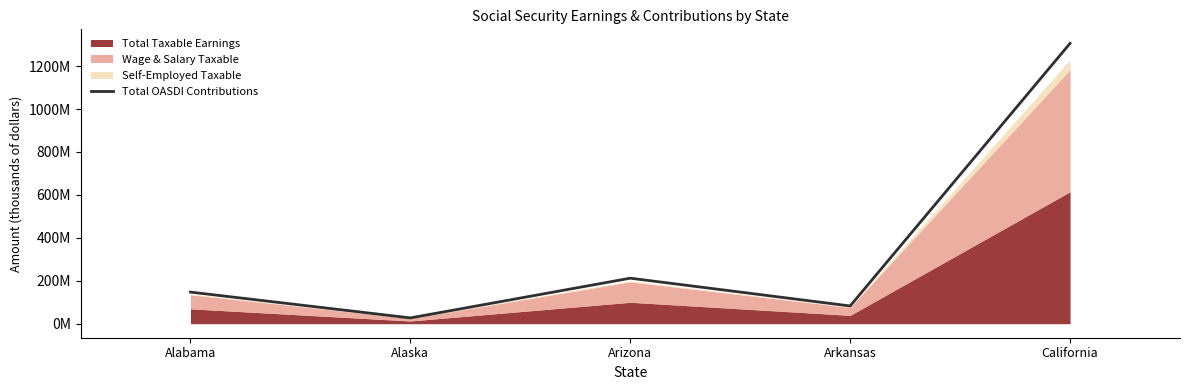

Reading left to right, what are all the values shown in this chart?

Alabama=147223308	Alaska=26984737	Arizona=212052161	Arkansas=82617379	California=1306153421